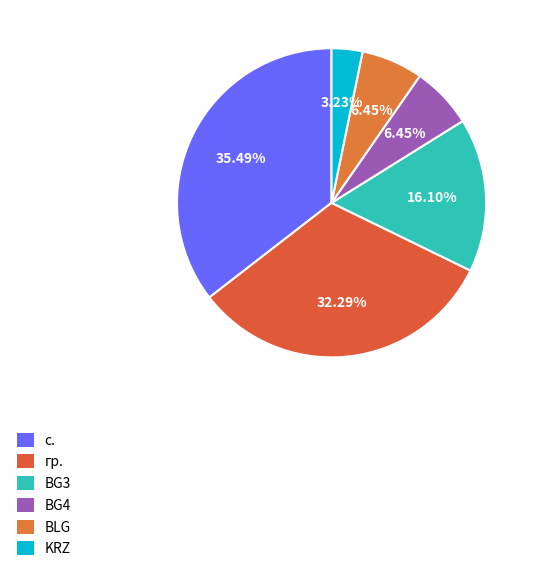

How many slices are in this pie chart?

6